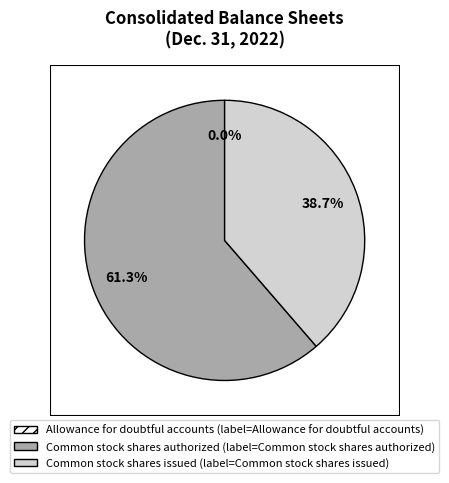

Does any single category account for the majority?

Yes